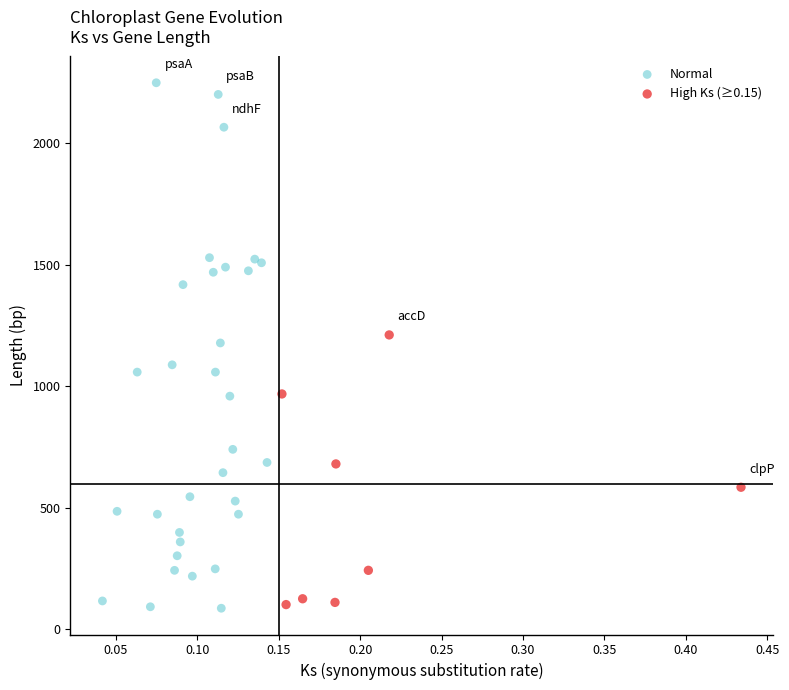

Which series reaches the maximum Y coordinate?

Normal